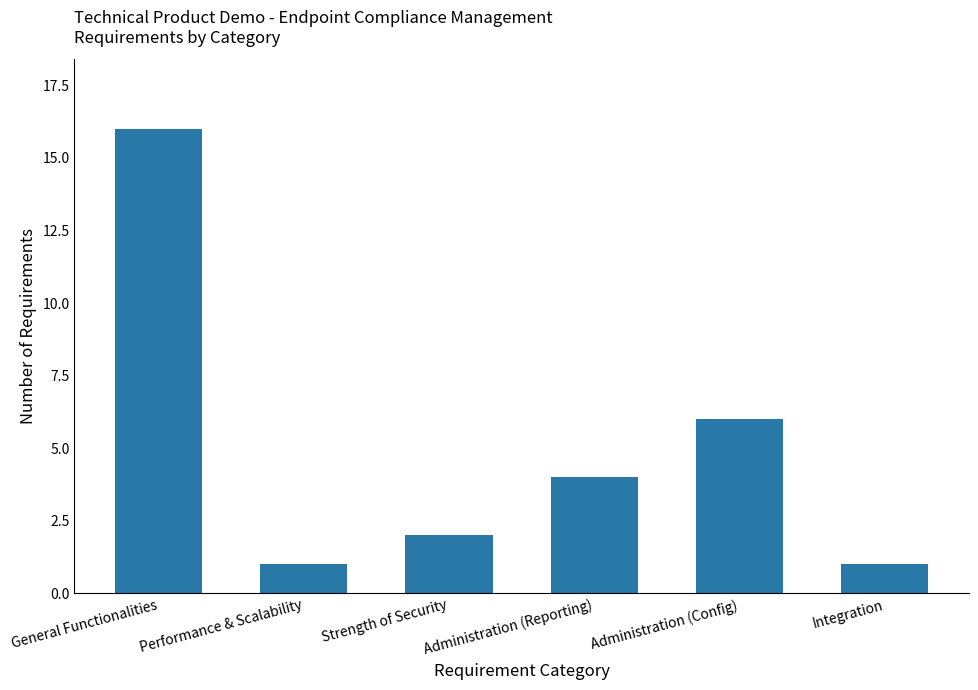

Which has a higher value, General Functionalities or Administration (Config)?

General Functionalities